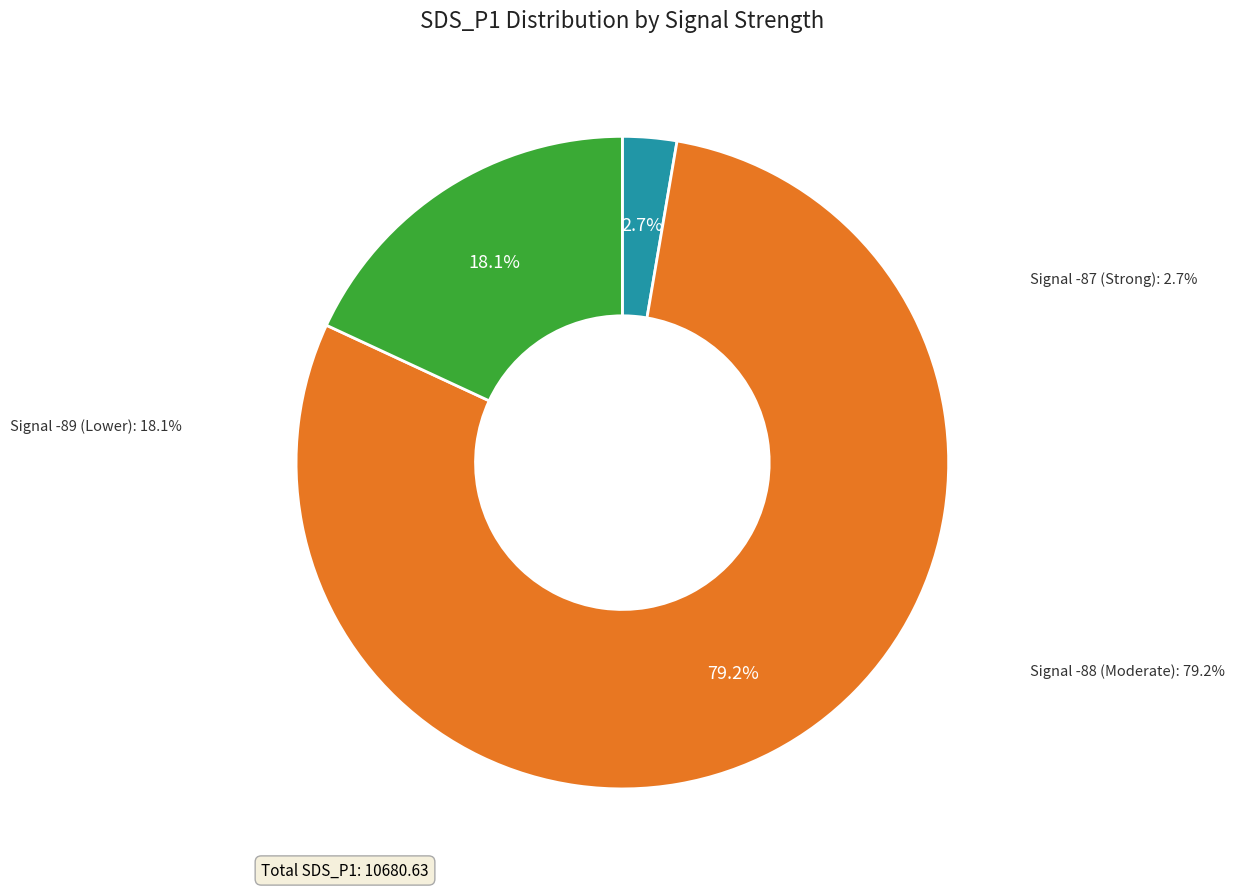

Does any single category account for the majority?

No